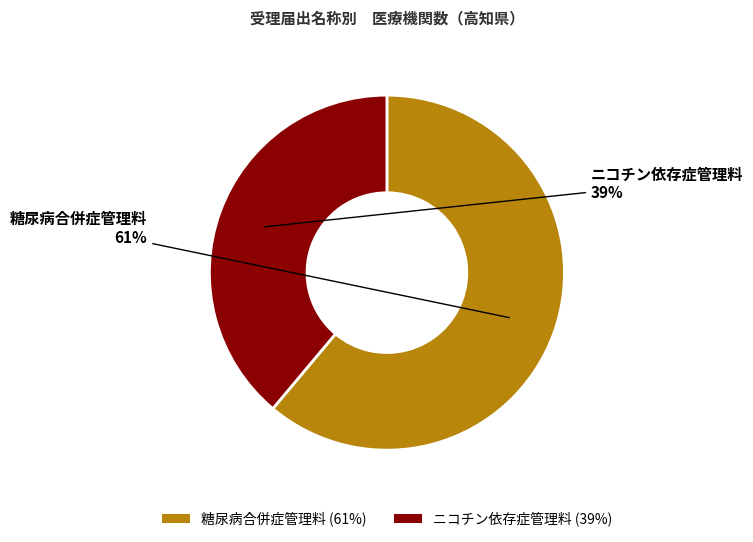

Is the sum of 糖尿病合併症管理料 and ニコチン依存症管理料 greater than half?

Yes